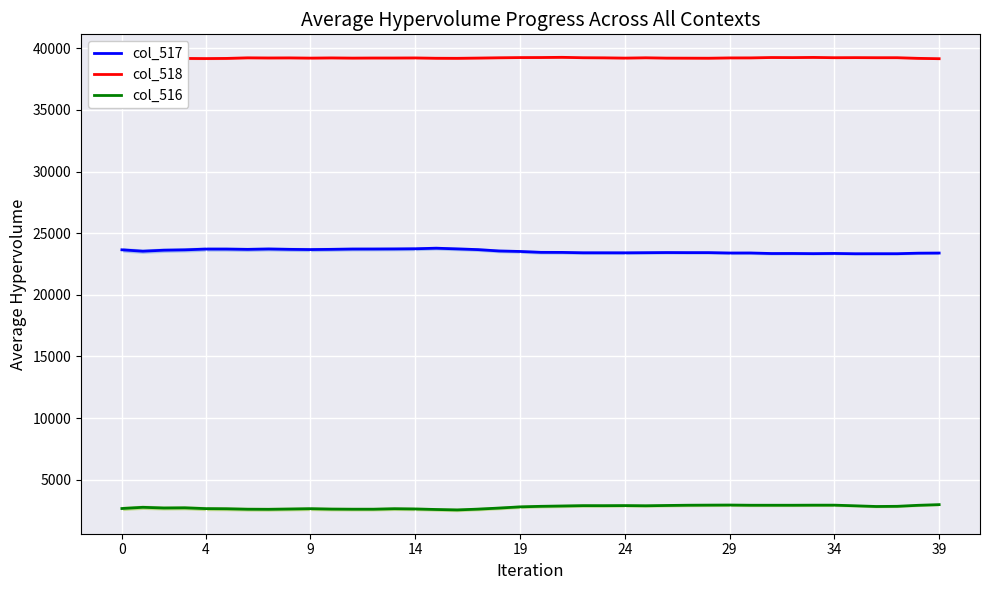

How many data points in col_518 are less than 39216?

20